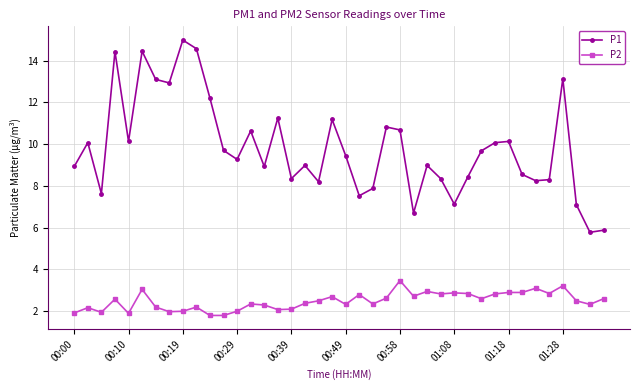

True or false: P2 and P1 intersect in this chart.

False